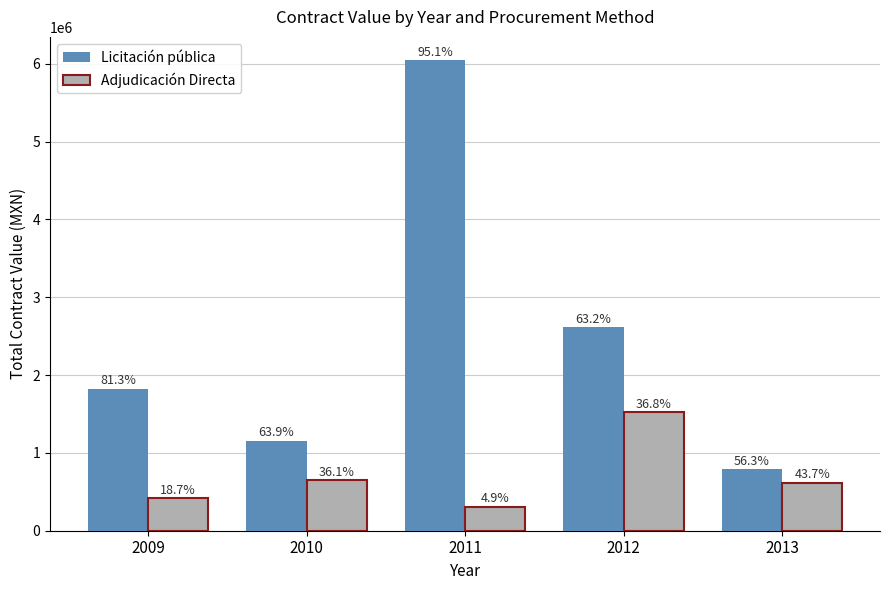

How many bars are there in each group?

2